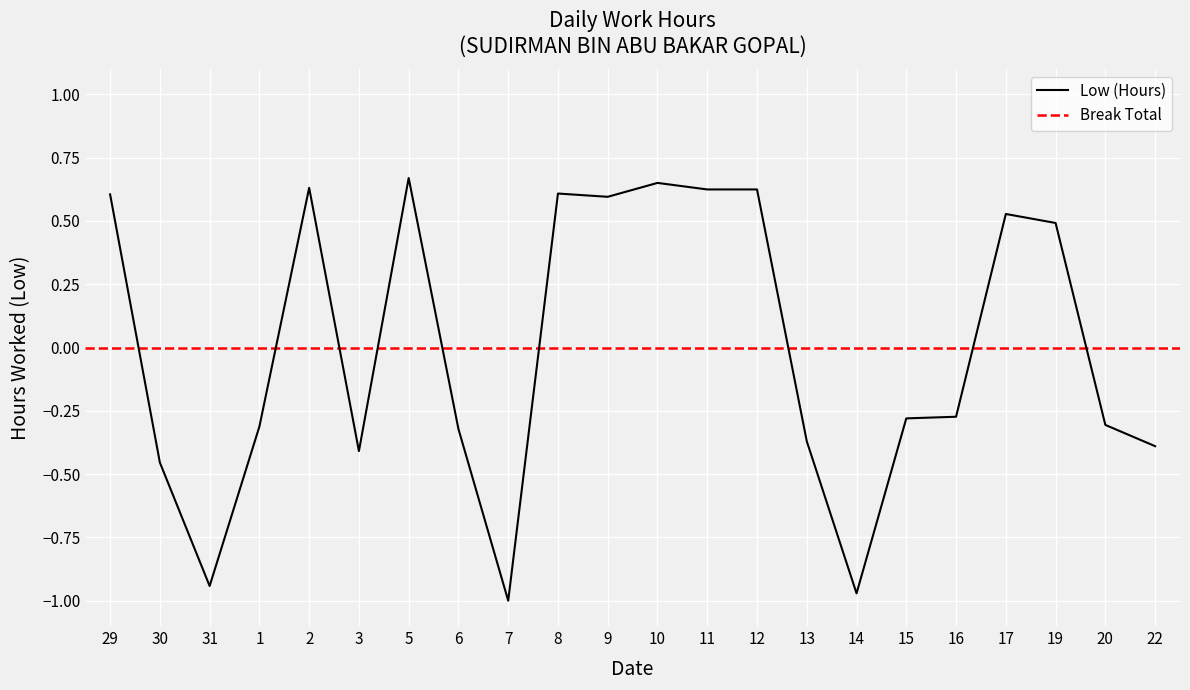

Between 14 and 10, which is larger?

10